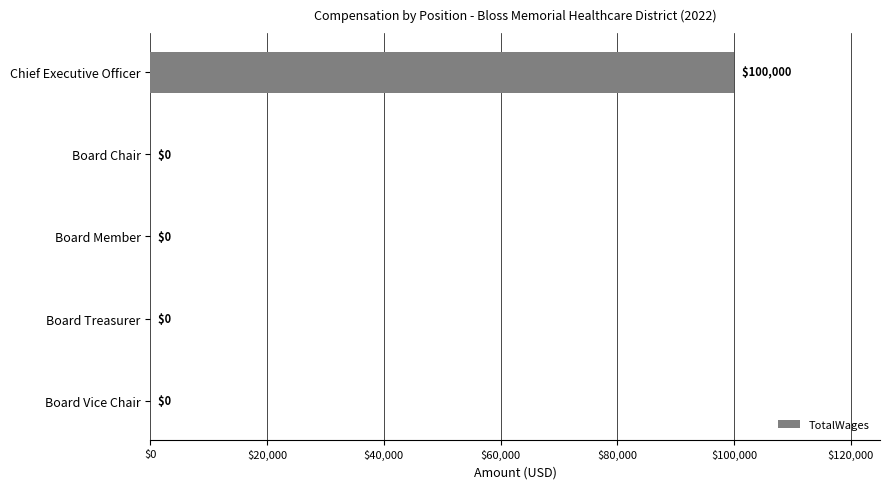

What is the maximum value shown in the chart?

100000